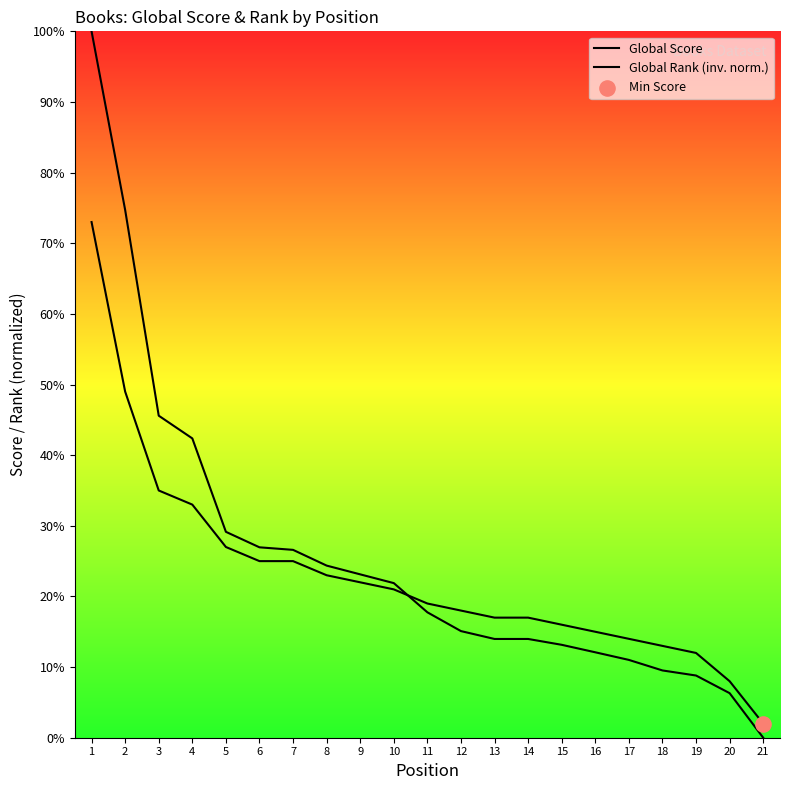

Which series contains the highest Y value?

Global Rank (inv. norm.)